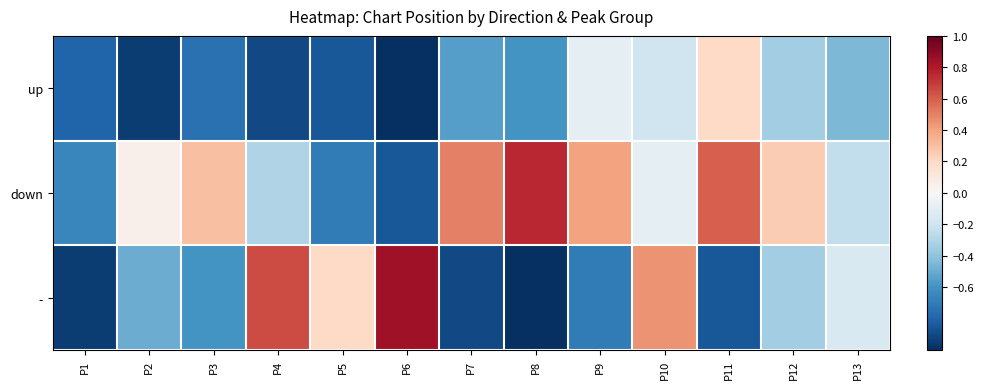

At which category is the sum across all series the highest?

P10